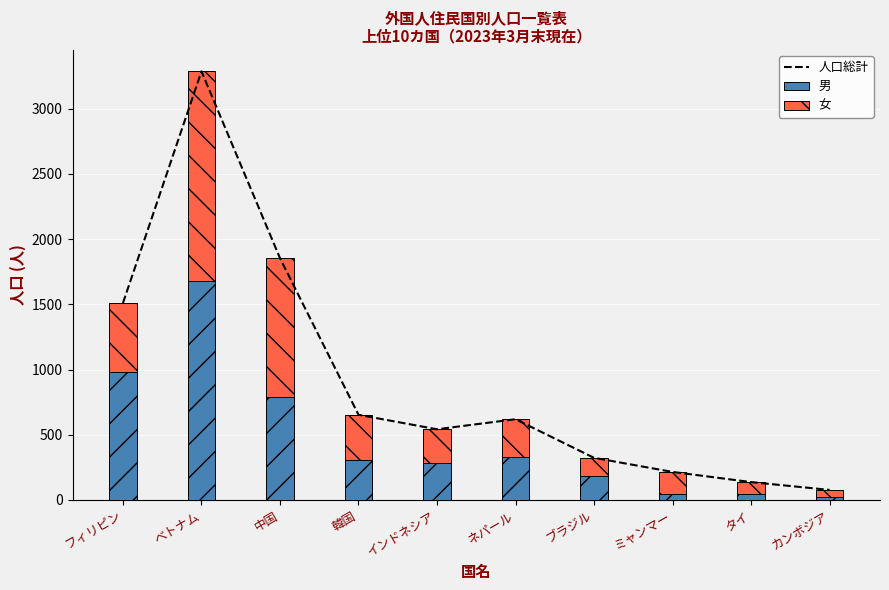

What are all the series names shown in the legend?

人口総計, 男, 女